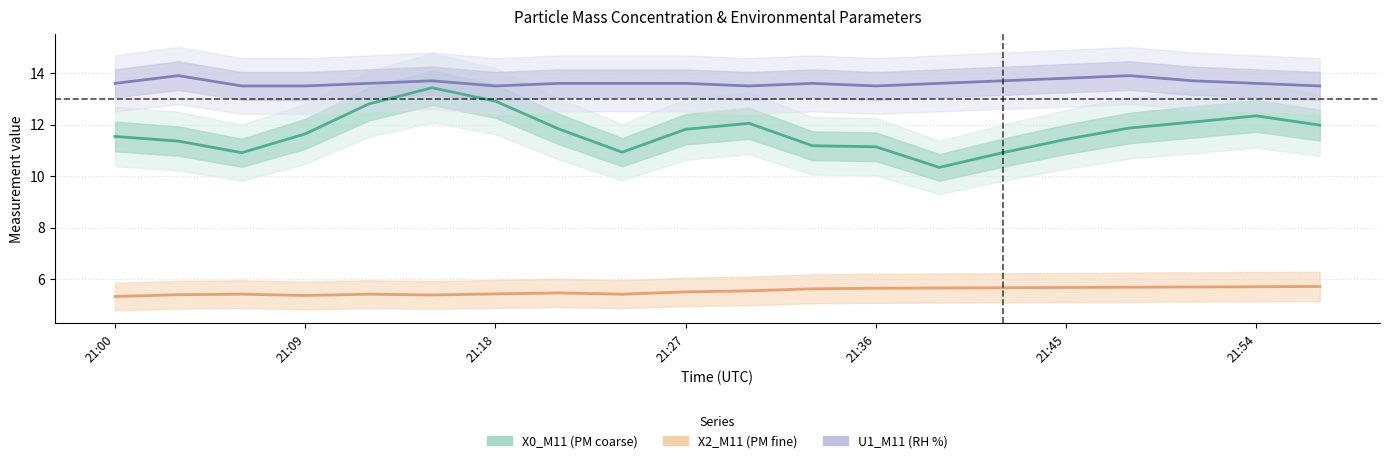

Is this an area chart (filled region under the line)?

No